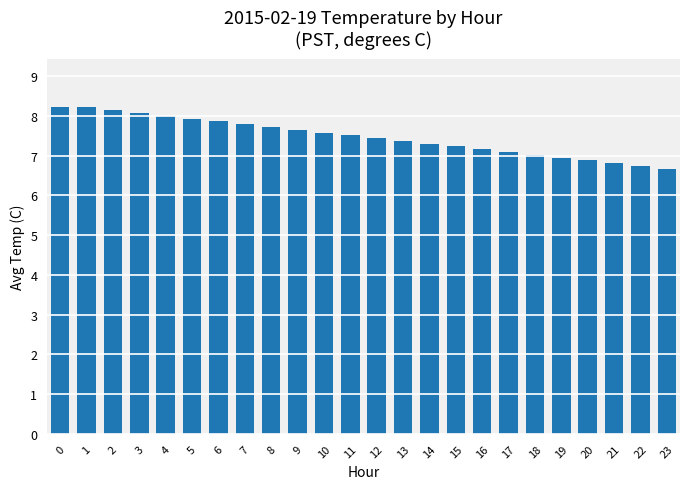

What is the value of the 22nd bar from the left?

6.8